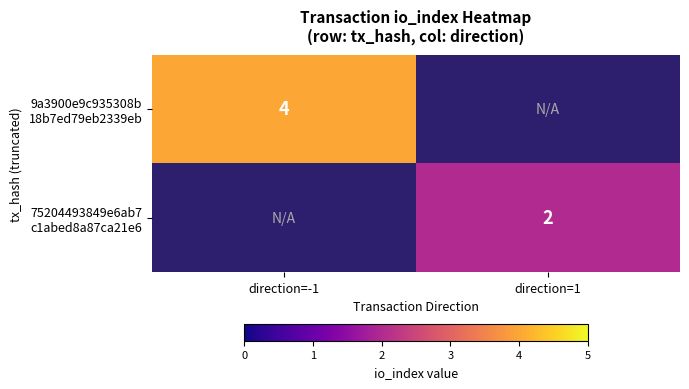

How many categories are shown in the chart?

2